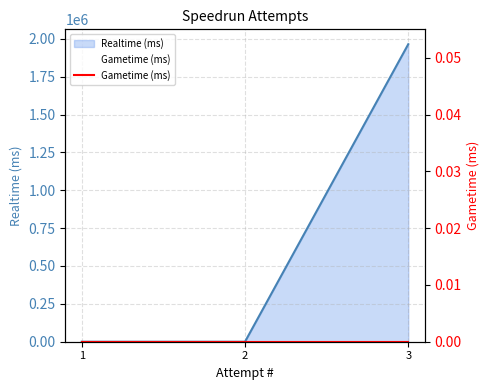

Reading right to left, transcribe all the data shown in this chart.

1964479	0	0